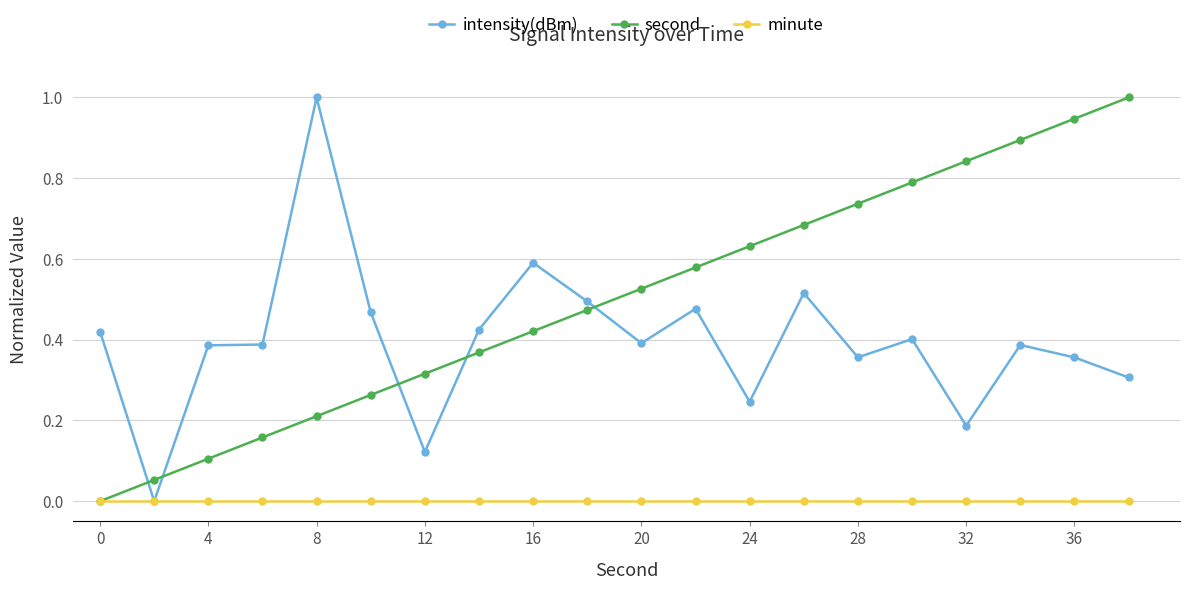

True or false: second and intensity(dBm) cross at least once.

True